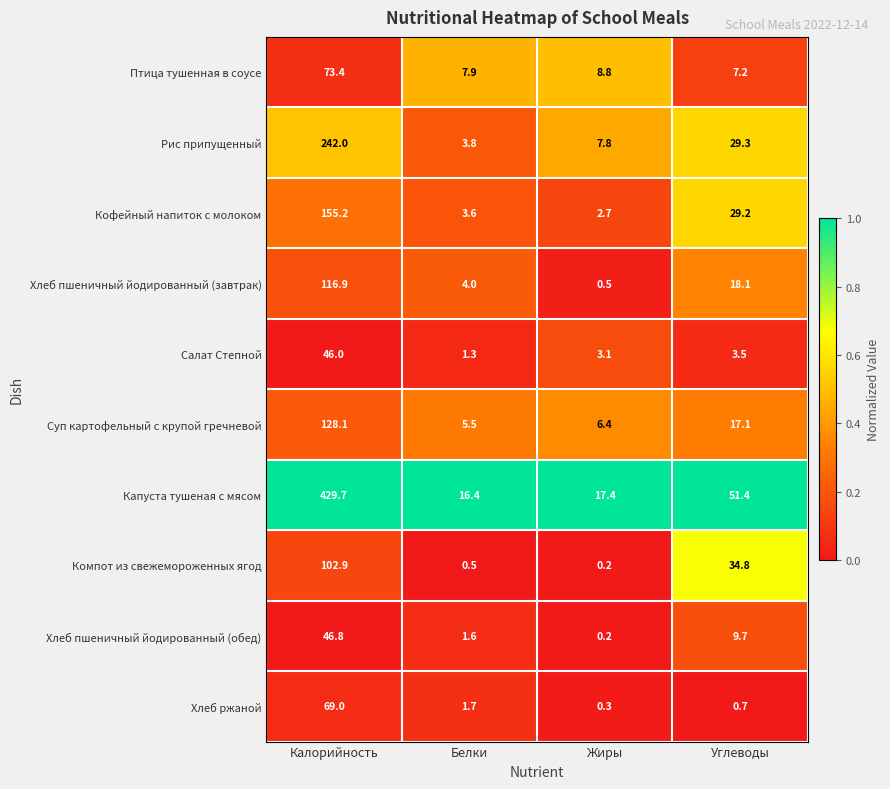

True or false: Кофейный напиток с молоком has a value of 155.2 at Калорийность.

True